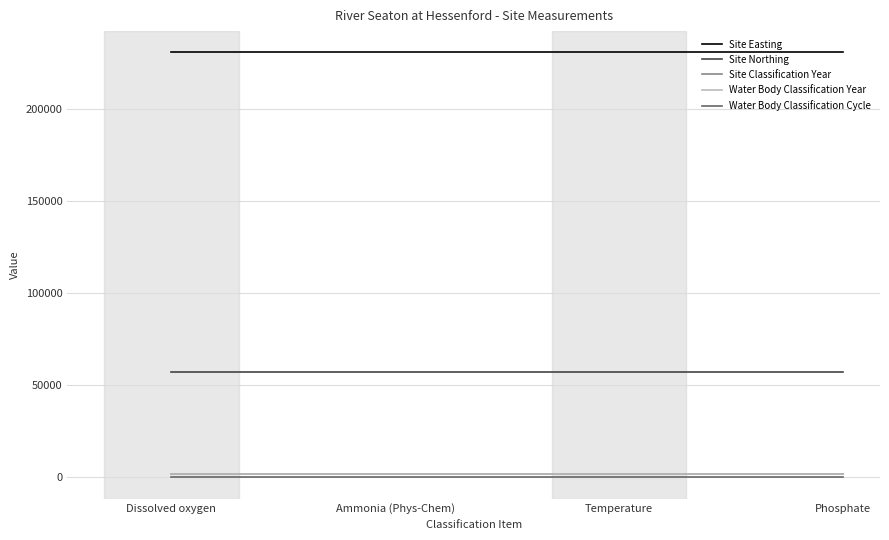

What is the label of the 1st point from the left?

Dissolved oxygen